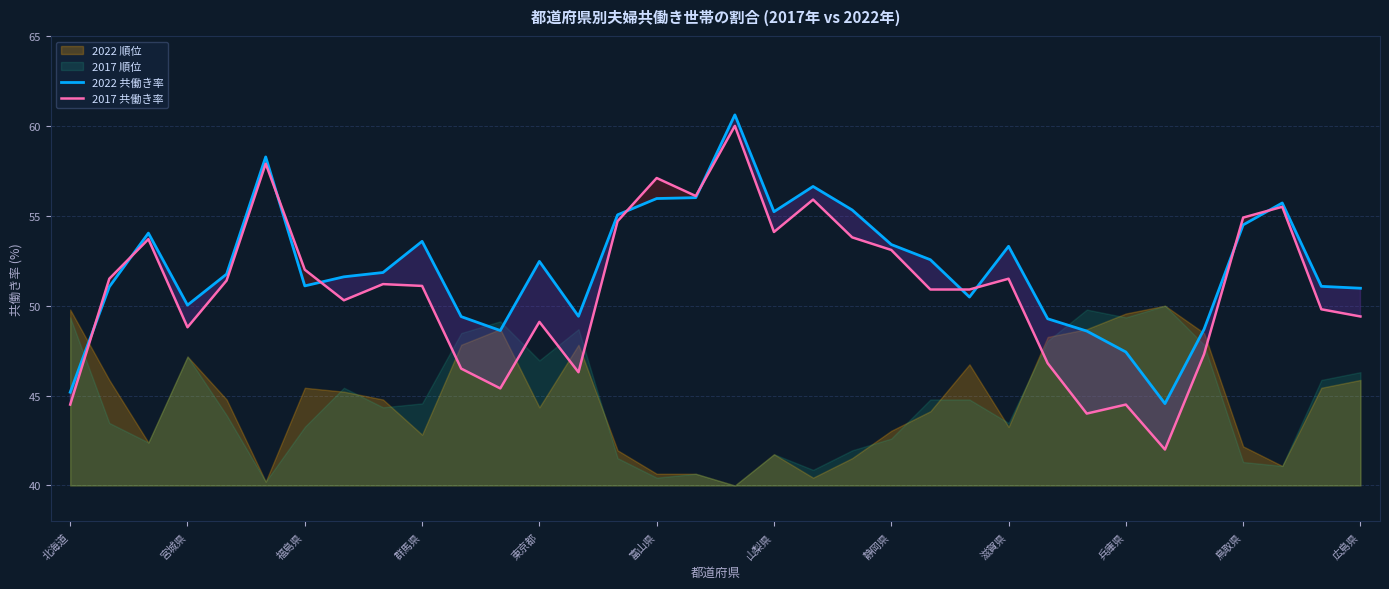

What is the highest value of the 2022 共働き率 series?

60.6